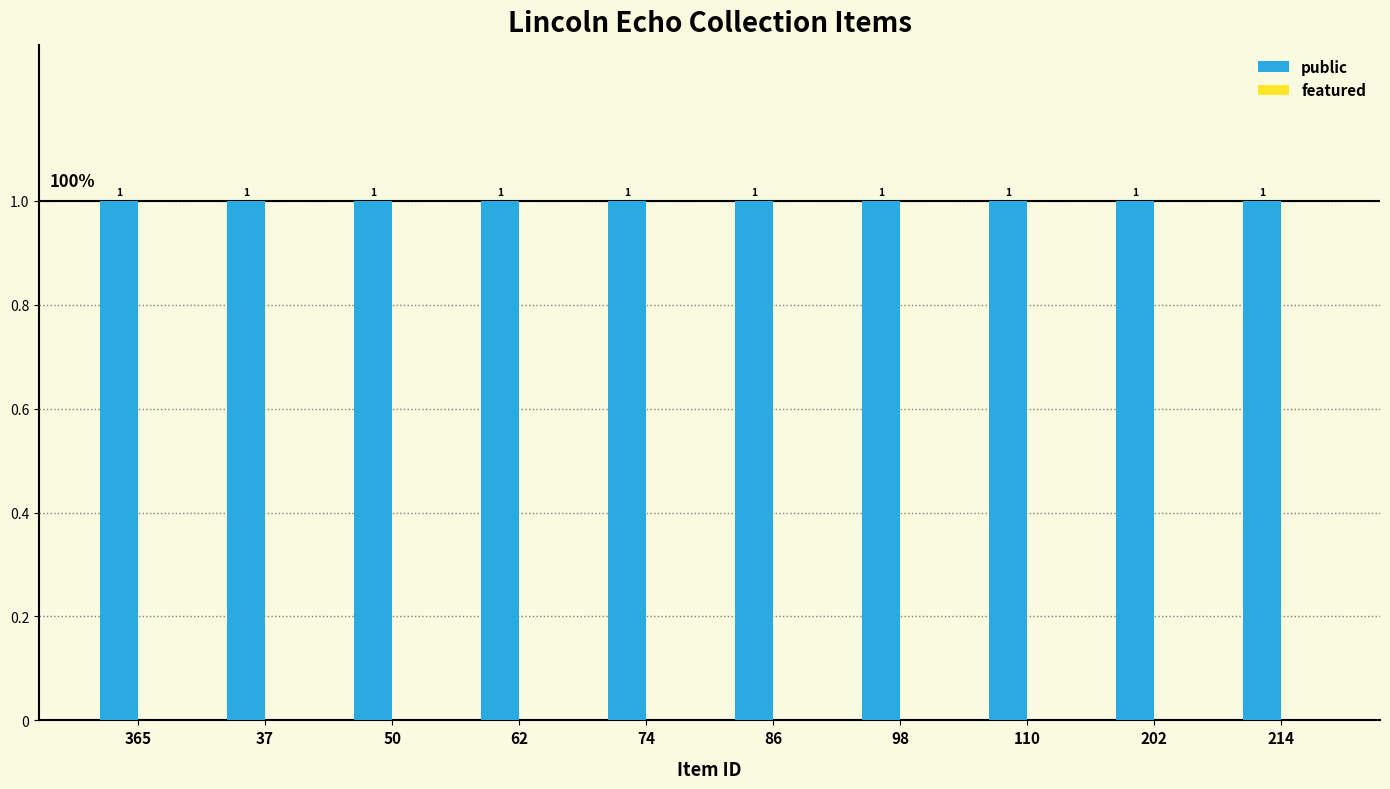

At which label is featured closest to 0?

365